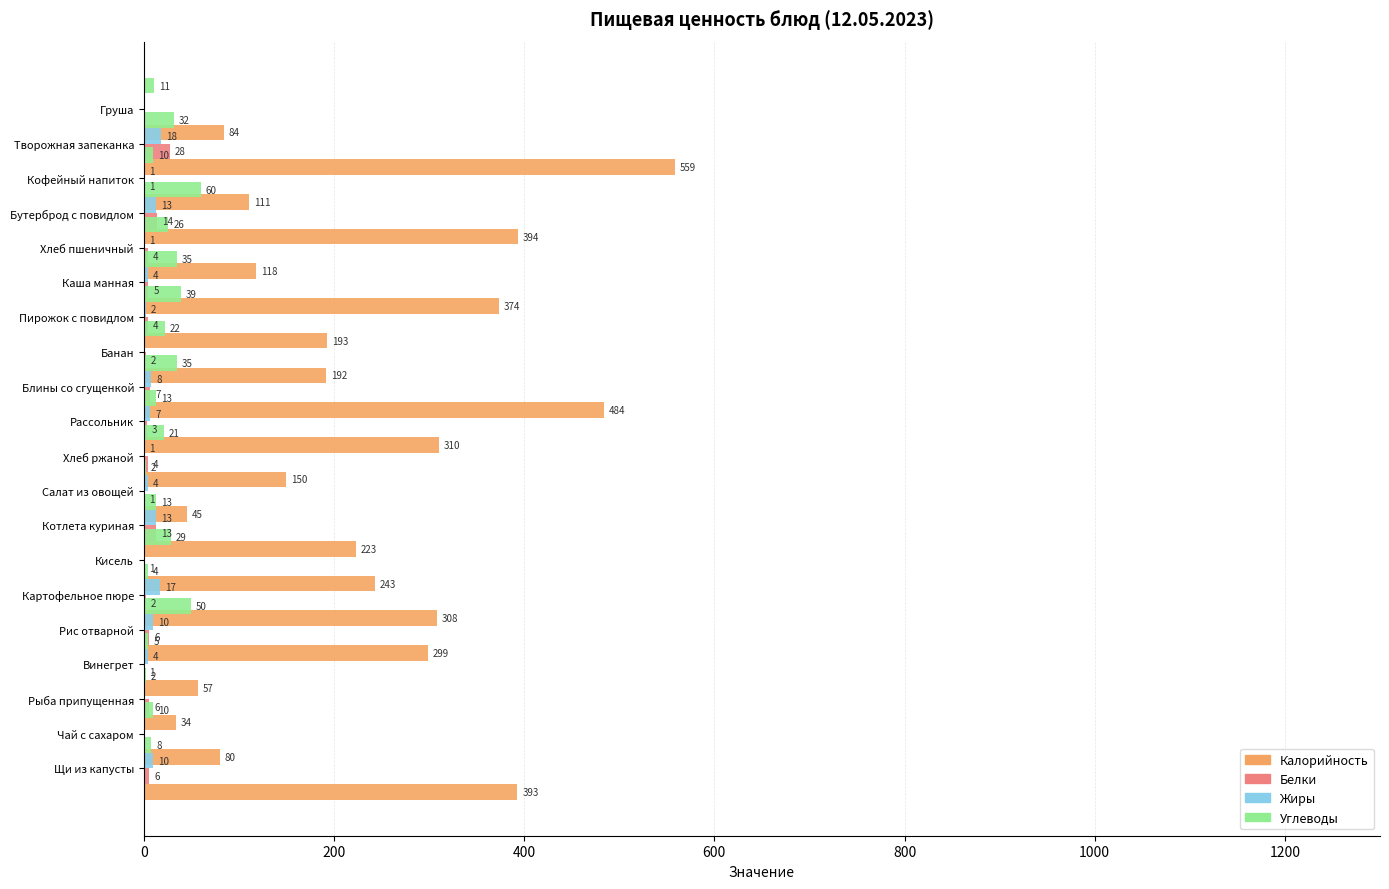

Between 15 and 17, which series saw the biggest shift?

Калорийность